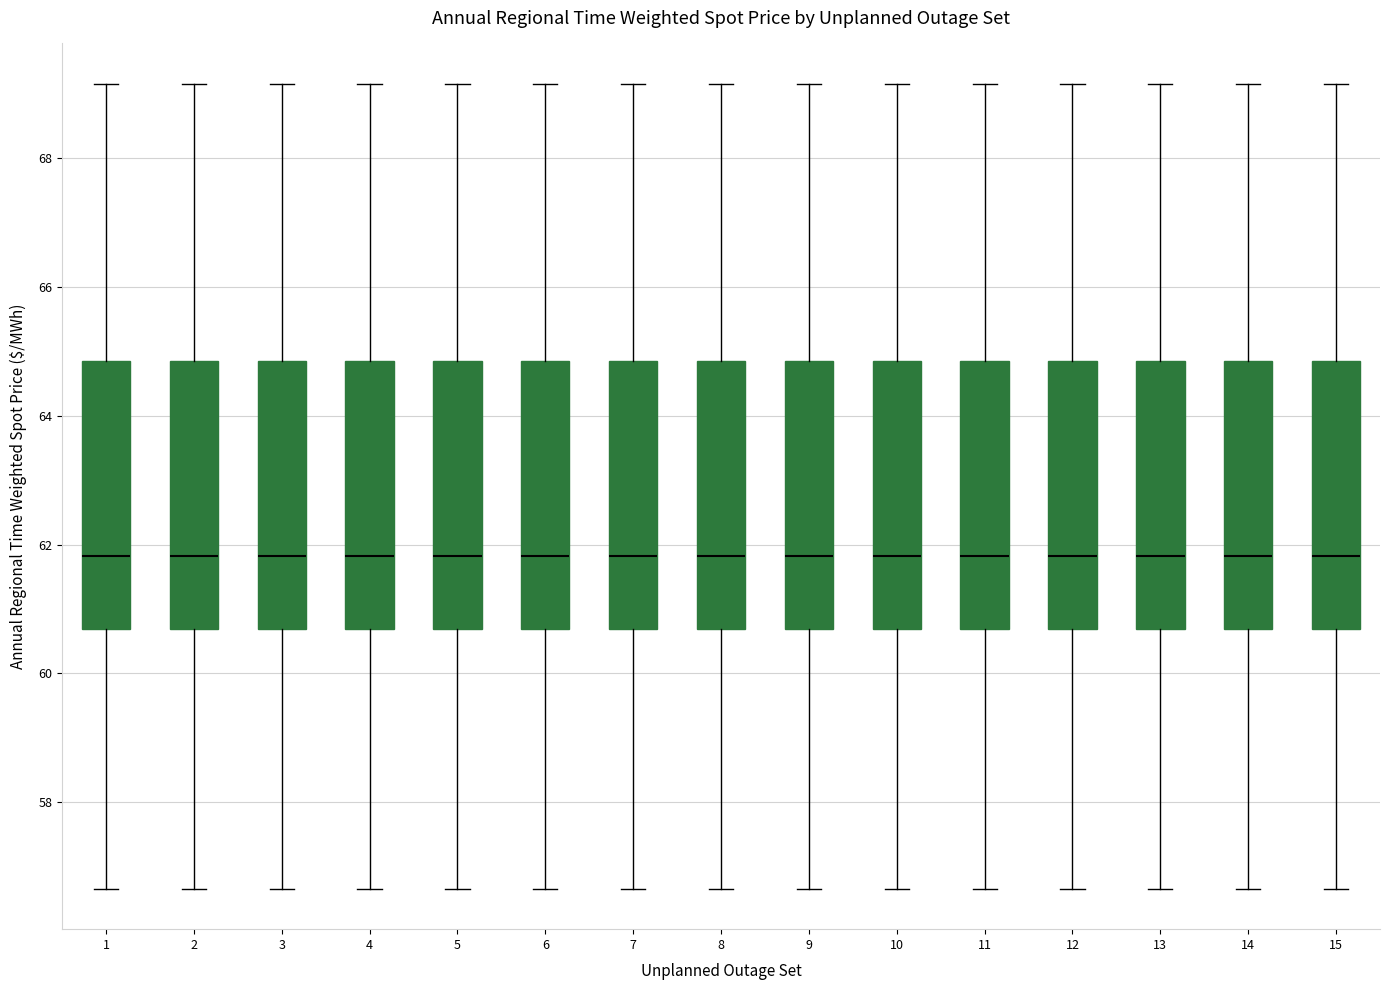

Reading left to right, read every box against the y-axis: the position of its median line, the range the box covers, and the ends of its whiskers. The values are not printed on the chart, so give them approximately, as read against the axis.

1: median 61.8, box 60.6 to 64.8, whiskers 56.6 to 69.2
2: median 61.8, box 60.6 to 64.8, whiskers 56.6 to 69.2
3: median 61.8, box 60.6 to 64.8, whiskers 56.6 to 69.2
4: median 61.8, box 60.6 to 64.8, whiskers 56.6 to 69.2
5: median 61.8, box 60.6 to 64.8, whiskers 56.6 to 69.2
6: median 61.8, box 60.6 to 64.8, whiskers 56.6 to 69.2
7: median 61.8, box 60.6 to 64.8, whiskers 56.6 to 69.2
8: median 61.8, box 60.6 to 64.8, whiskers 56.6 to 69.2
9: median 61.8, box 60.6 to 64.8, whiskers 56.6 to 69.2
10: median 61.8, box 60.6 to 64.8, whiskers 56.6 to 69.2
11: median 61.8, box 60.6 to 64.8, whiskers 56.6 to 69.2
12: median 61.8, box 60.6 to 64.8, whiskers 56.6 to 69.2
13: median 61.8, box 60.6 to 64.8, whiskers 56.6 to 69.2
14: median 61.8, box 60.6 to 64.8, whiskers 56.6 to 69.2
15: median 61.8, box 60.6 to 64.8, whiskers 56.6 to 69.2